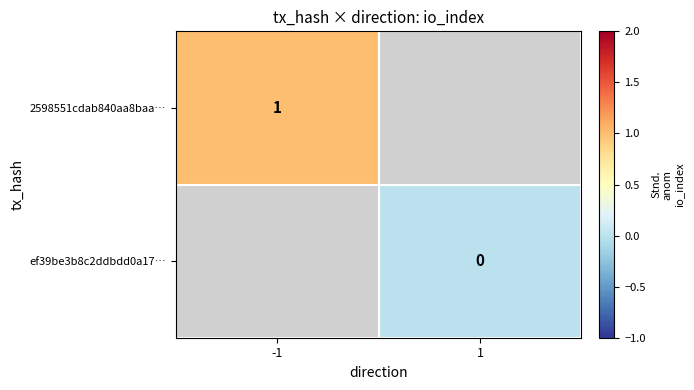

True or false: 2598551cdab840aa8baa… has a value of 0 at -1.

False